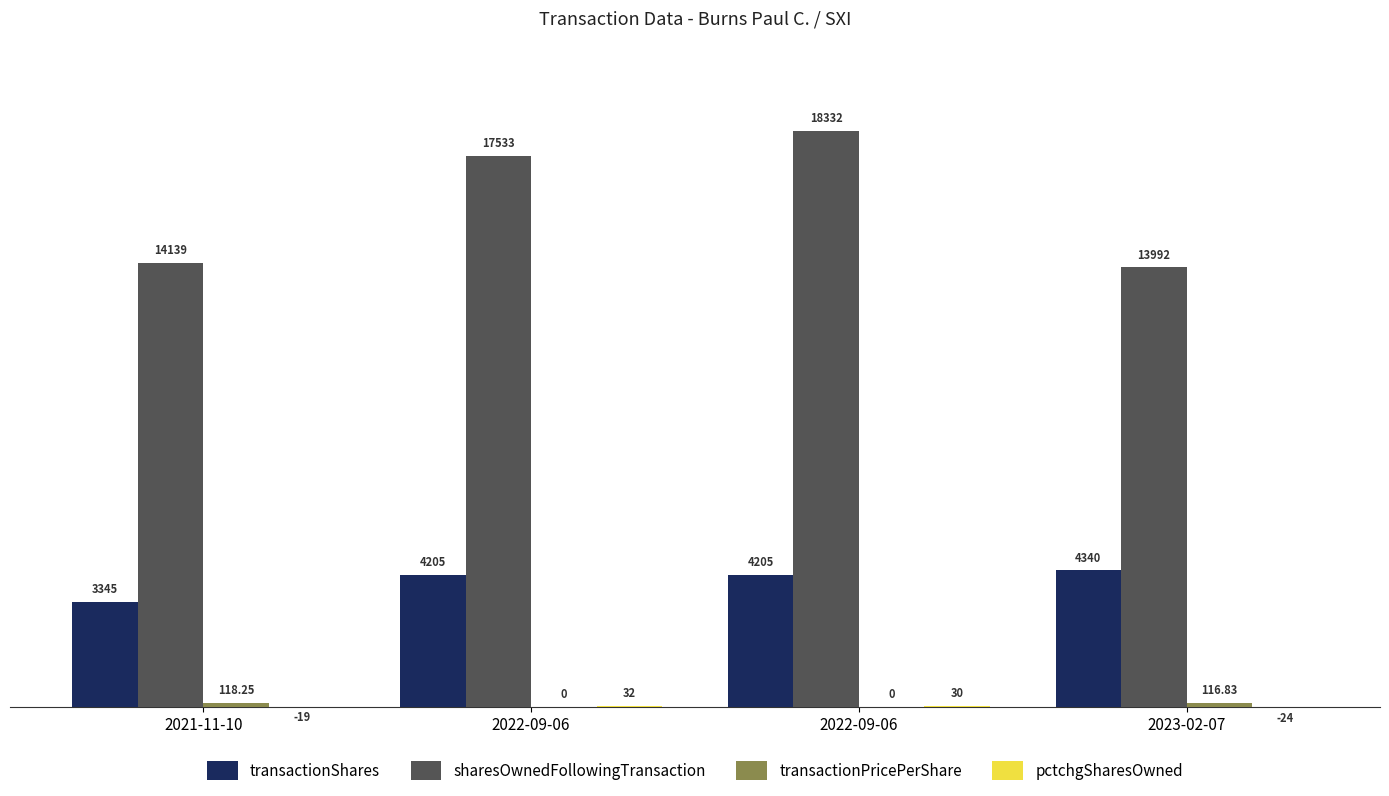

Reading right to left, what are all the values shown in this chart?

transactionShares: 2023-02-07=4340.0	2022-09-06=4205.0	2022-09-06=4205.0	2021-11-10=3345.0
sharesOwnedFollowingTransaction: 2023-02-07=13992.0	2022-09-06=18332.0	2022-09-06=17533.0	2021-11-10=14139.0
transactionPricePerShare: 2023-02-07=116.8	2022-09-06=0.0	2022-09-06=0.0	2021-11-10=118.2
pctchgSharesOwned: 2023-02-07=-24.0	2022-09-06=30.0	2022-09-06=32.0	2021-11-10=-19.0